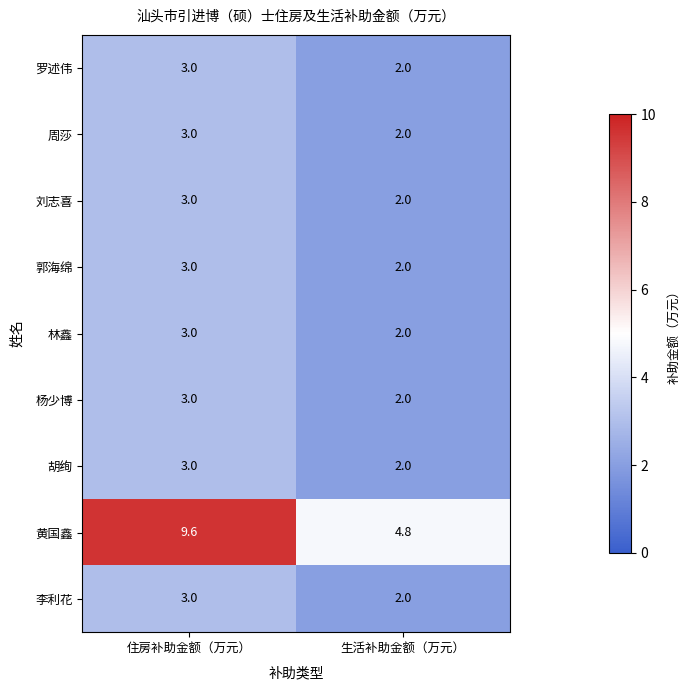

Which series has the largest range (max minus min)?

黄国鑫